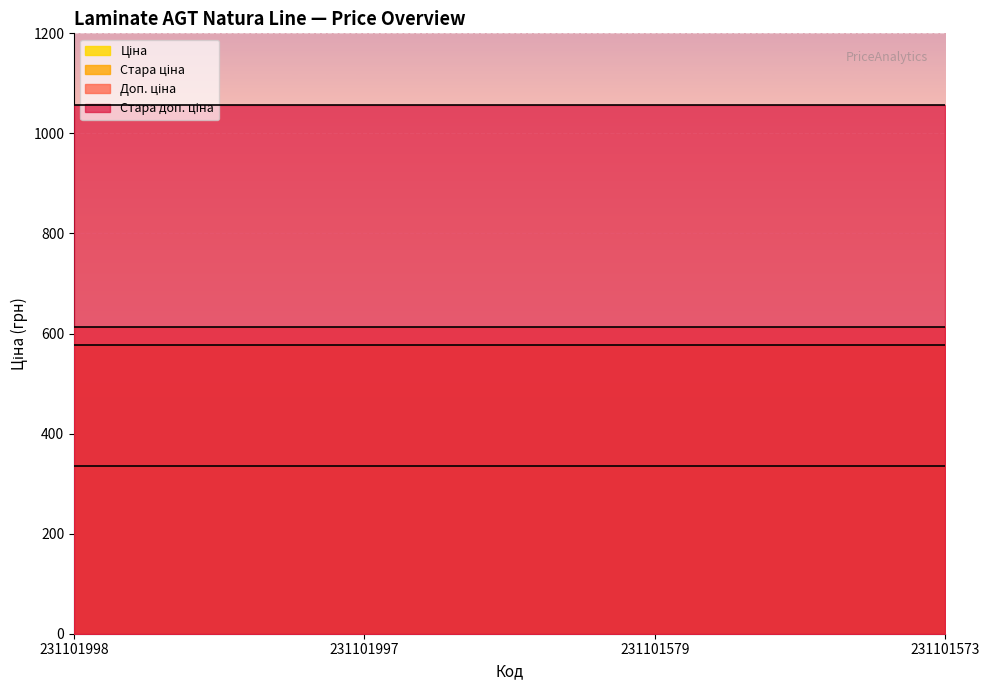

How many lines are shown in the chart?

4